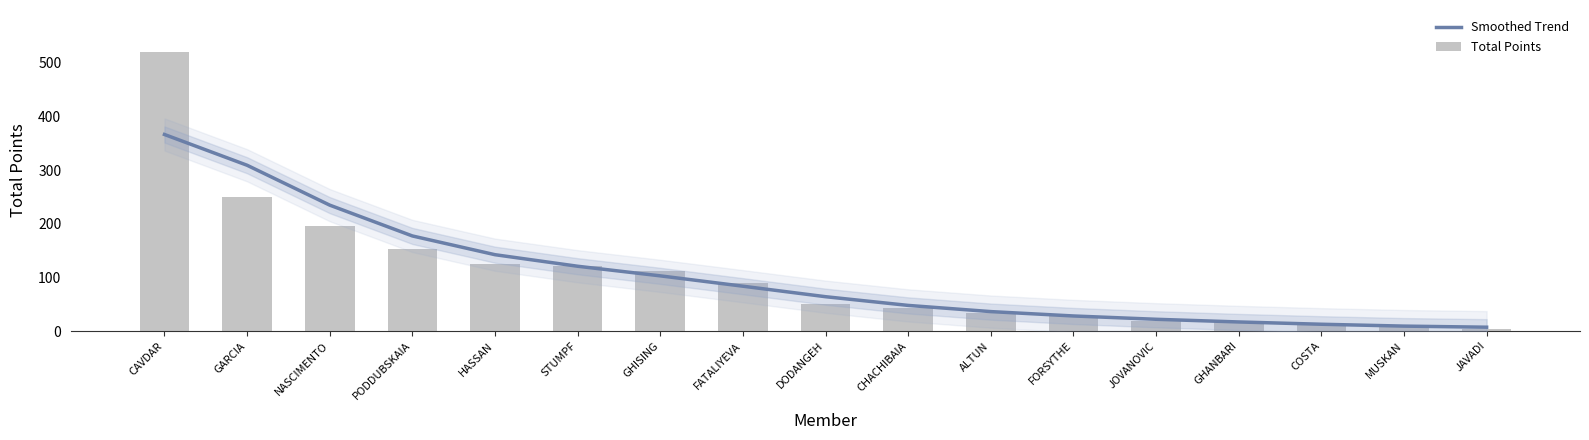

How many data points in Smoothed Trend are above 64?

9